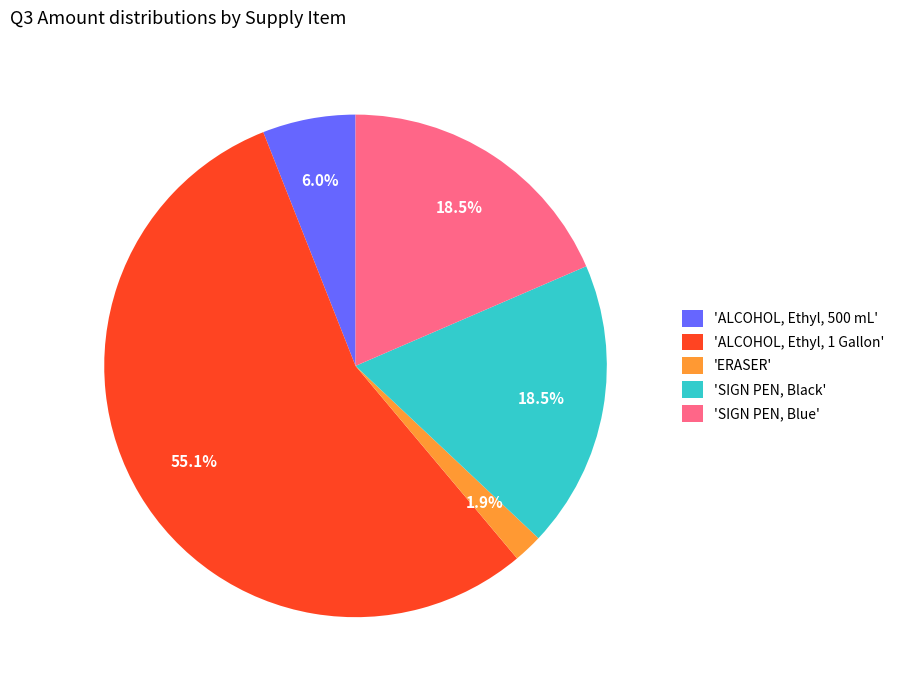

Which slice represents more than half of the pie?

'ALCOHOL, Ethyl, 1 Gallon'